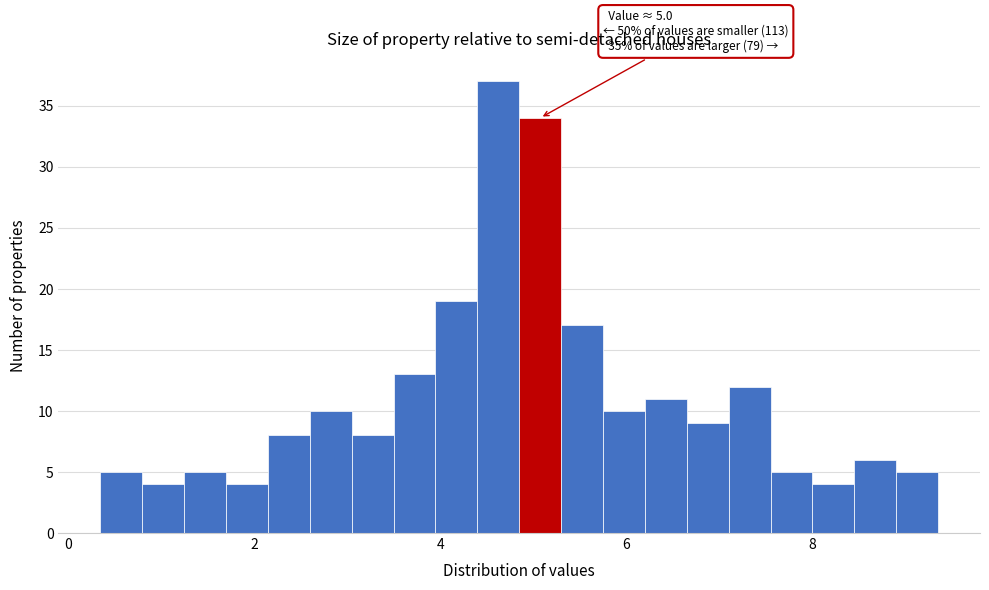

Read against the x-axis, roughly where is the centre of the tallest bar?

4.6